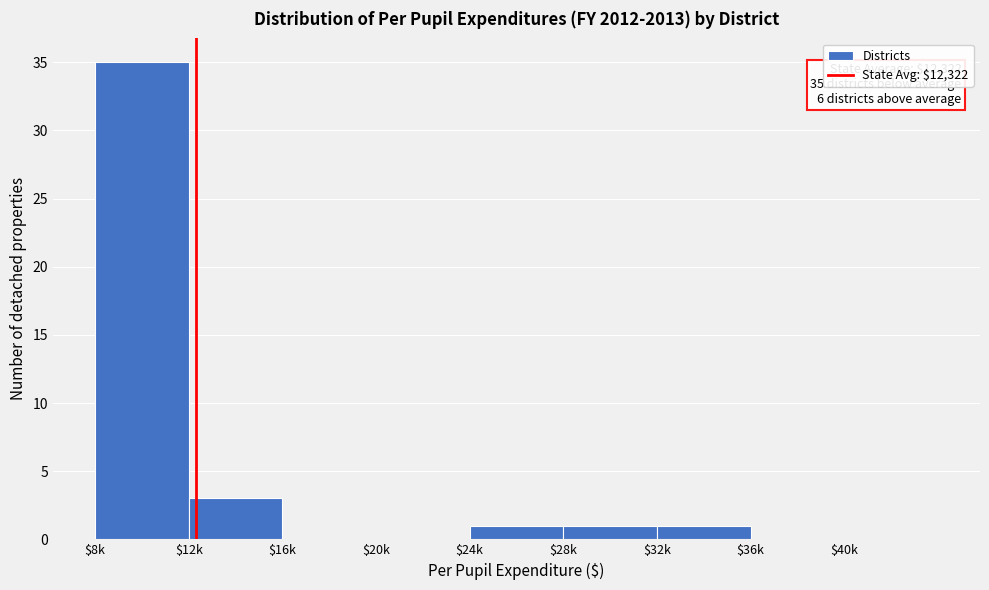

Where is the data nearest to the value 17?

$12k